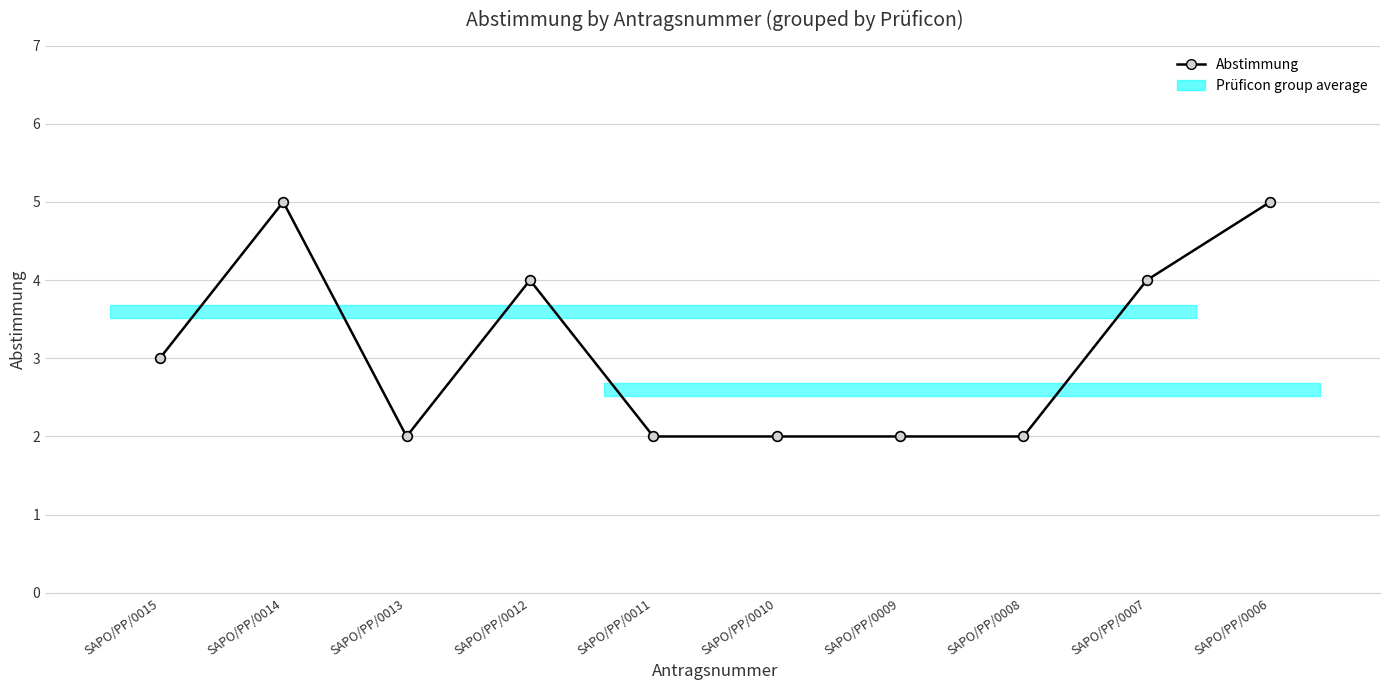

How many lines are shown in the chart?

1